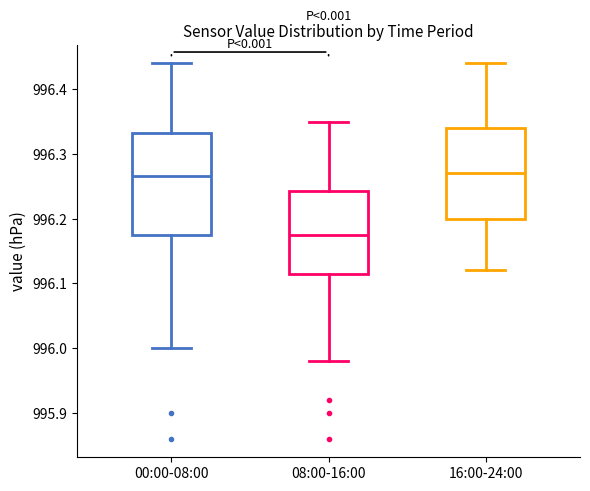

Where is the upper edge of the box for 00:00-08:00 on the y-axis? The values are not printed on the chart, so give them approximately, as read against the axis.

996.33